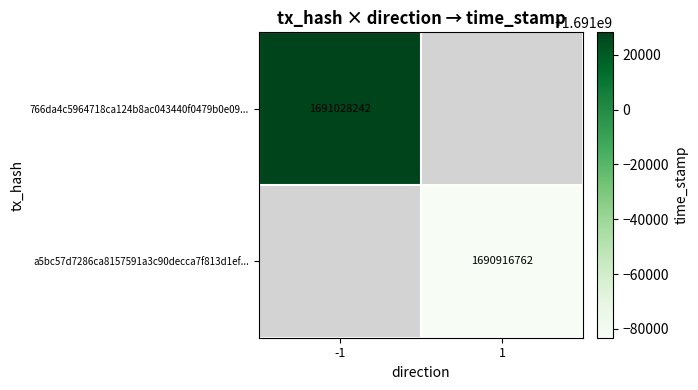

Is it true that 766da4c5964718ca124b8ac043440f0479b0e09... equals 1691028242 at -1?

True